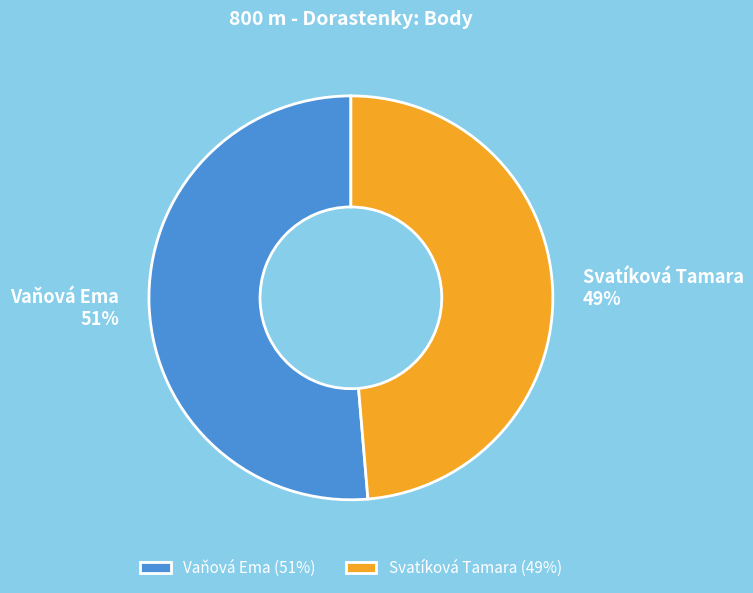

Do Svatíková Tamara (49%) and Vaňová Ema (51%) together represent more than half of the pie?

Yes